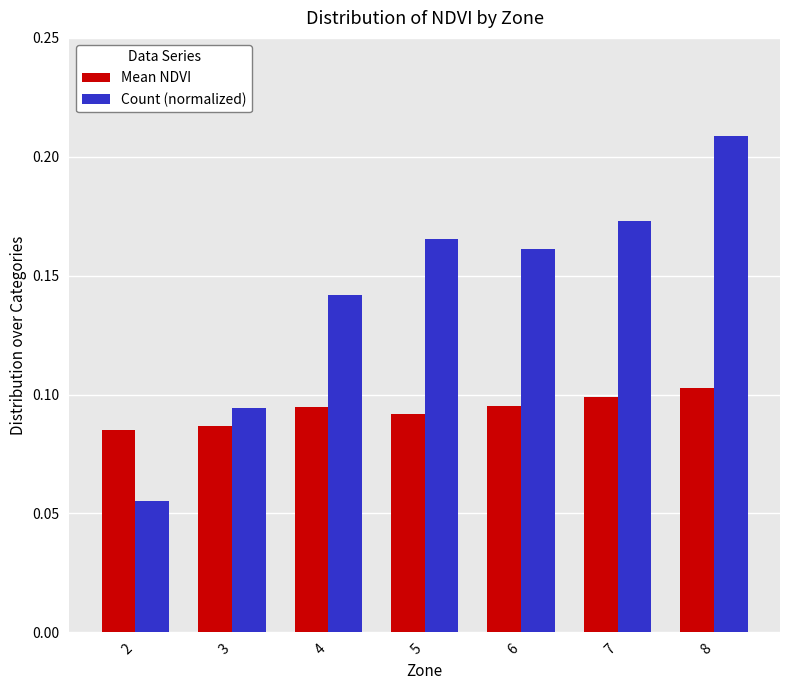

At how many categories does at least one series exceed 0?

7